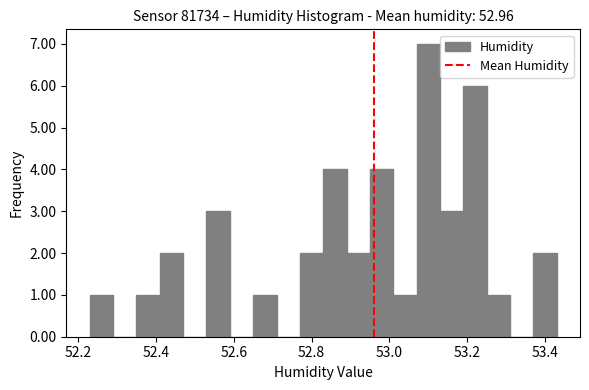

Around what value on the x-axis is the tallest bar? Give the approximate position of its centre, as read against the axis.

53.10